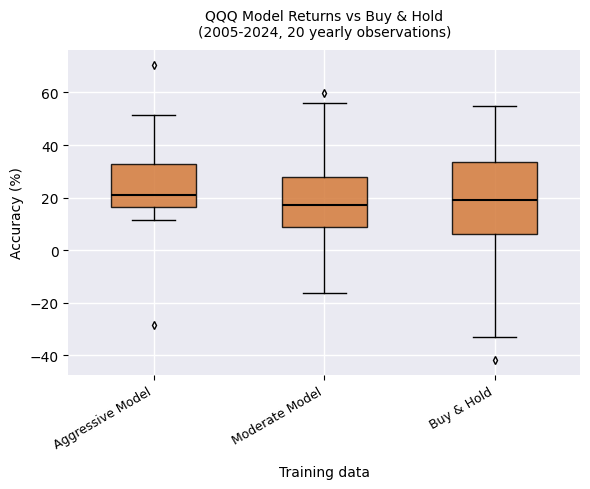

Which box is the tallest, from its lower edge to its upper edge?

Buy & Hold